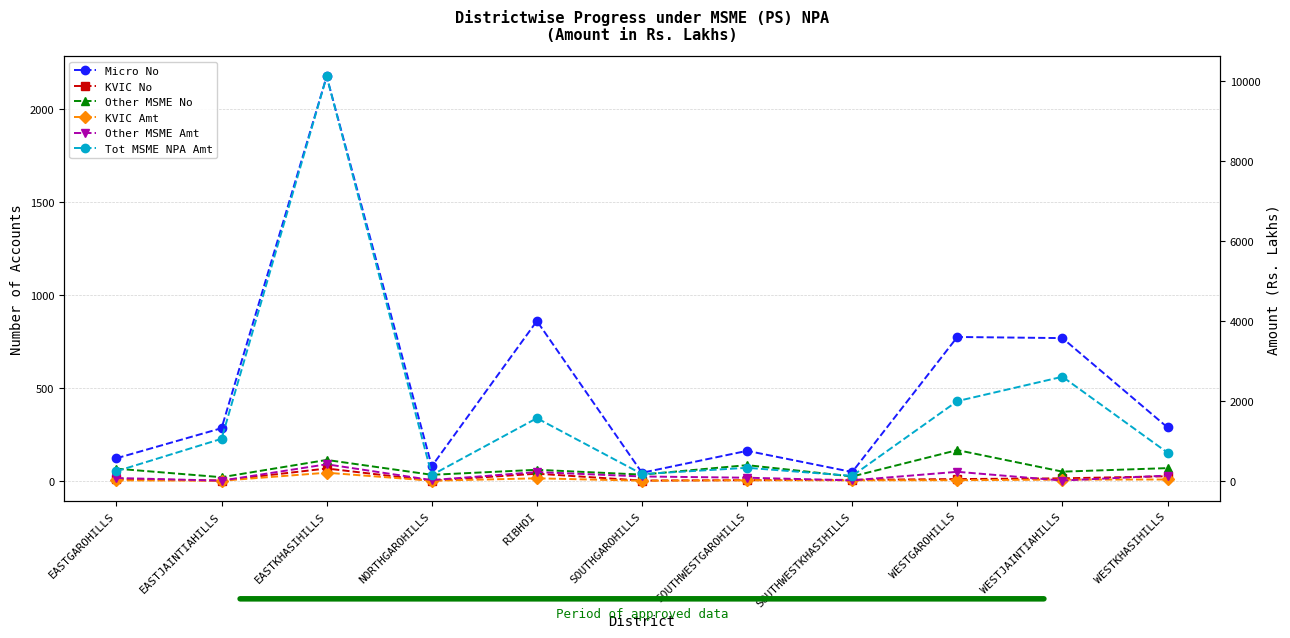

True or false: Other MSME No and Tot MSME NPA Amt cross at least once.

False